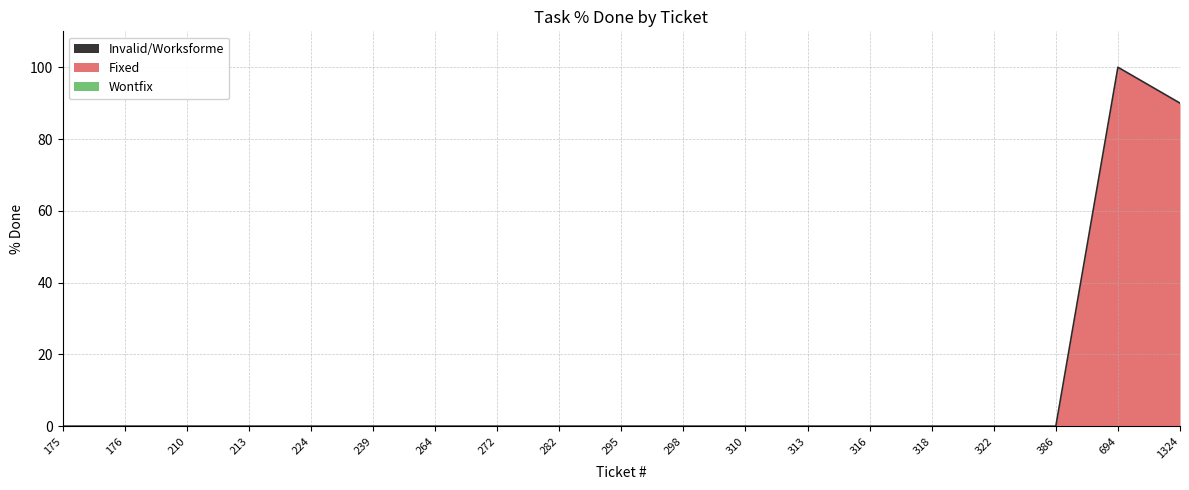

True or false: Fixed and Invalid/Worksforme intersect in this chart.

False